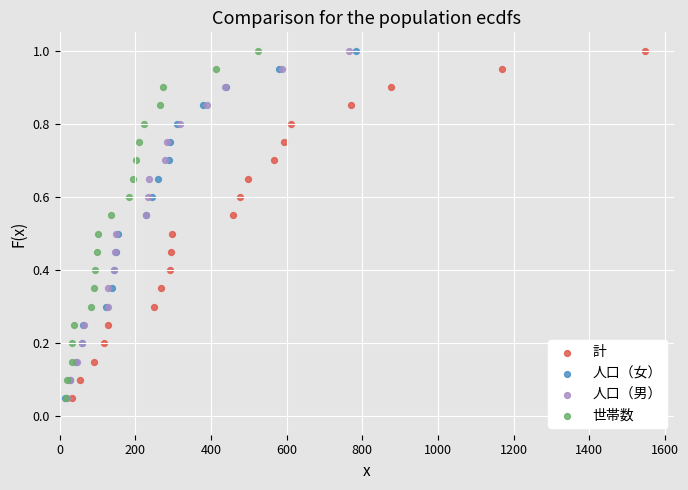

What are all the series names shown in the legend?

計, 人口（女）, 人口（男）, 世帯数